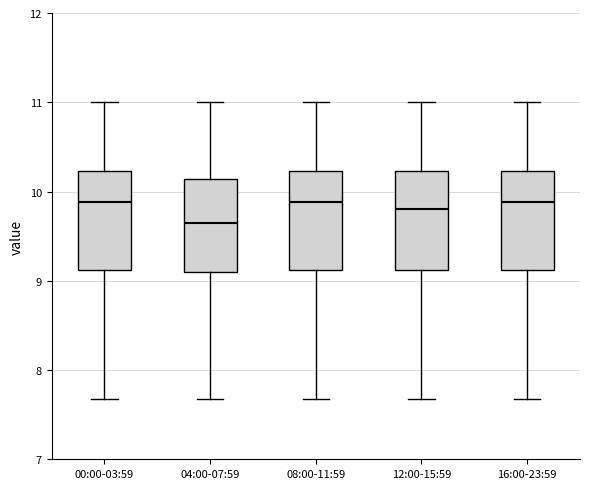

Reading left to right, transcribe this box plot: for each box, give where its median line is, the range the box spans, and where its two whiskers end, as read against the y-axis. The values are not printed on the chart, so give them approximately, as read against the axis.

00:00-03:59: median 9.9, box 9.1 to 10.2, whiskers 7.7 to 11.0
04:00-07:59: median 9.7, box 9.1 to 10.1, whiskers 7.7 to 11.0
08:00-11:59: median 9.9, box 9.1 to 10.2, whiskers 7.7 to 11.0
12:00-15:59: median 9.8, box 9.1 to 10.2, whiskers 7.7 to 11.0
16:00-23:59: median 9.9, box 9.1 to 10.2, whiskers 7.7 to 11.0